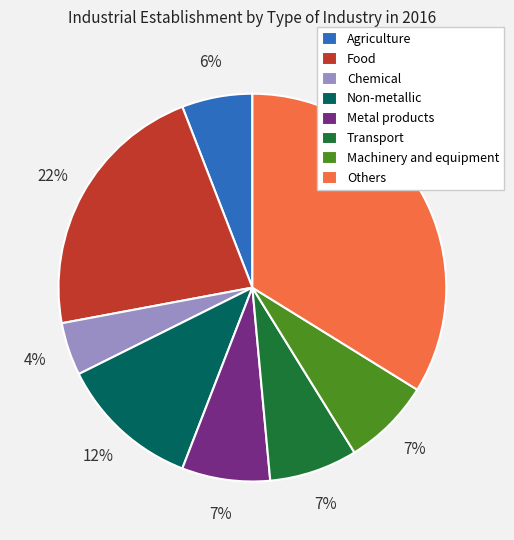

Does Chemical represent more than half of the total?

No